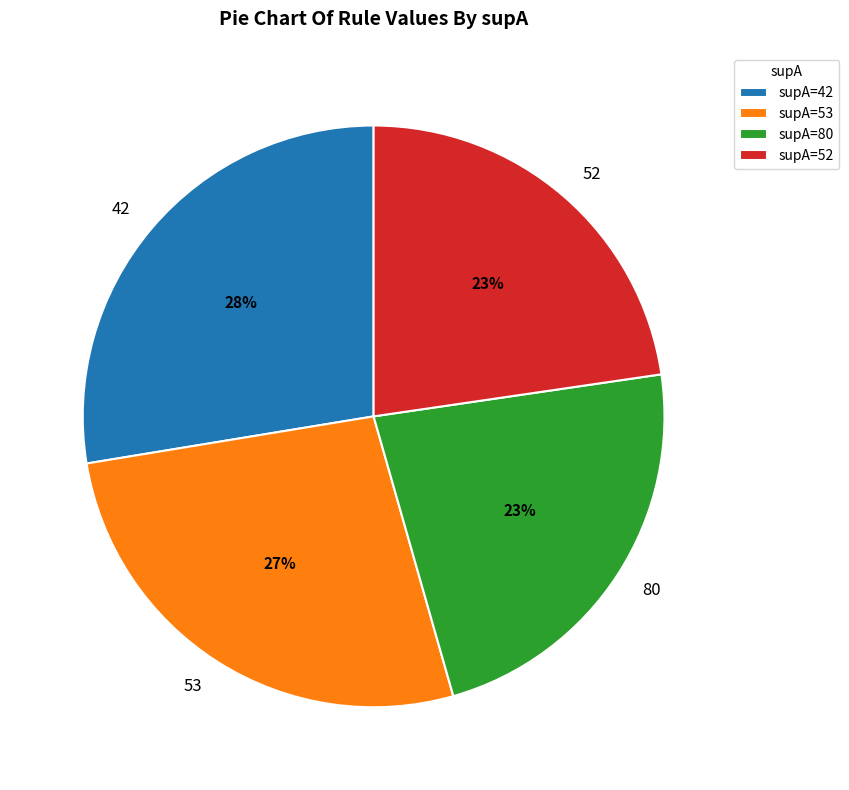

To the nearest percent, what portion does 52 represent?

23%